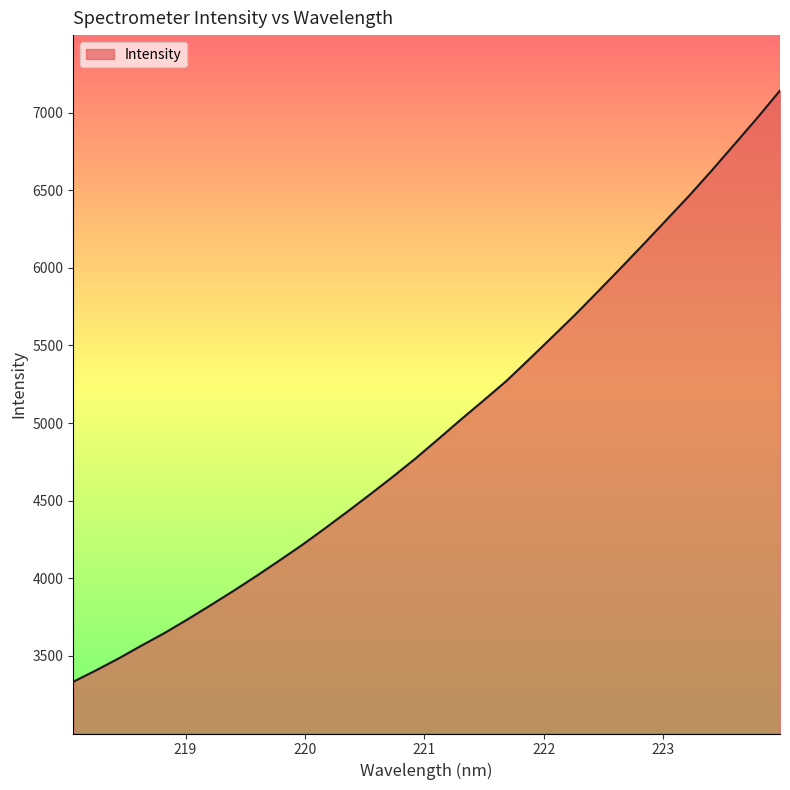

What is the maximum value shown in the chart?

7142.1